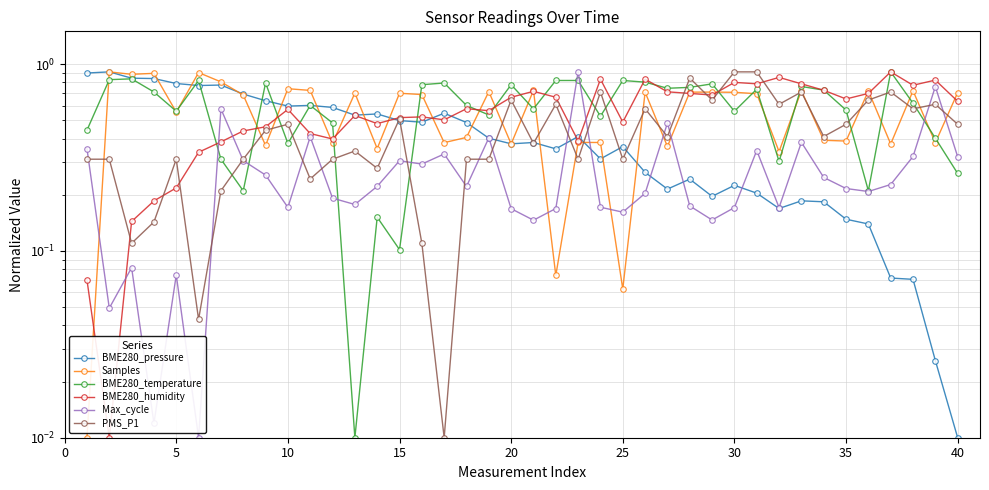

What is the sum of all Max_cycle values?

10.5